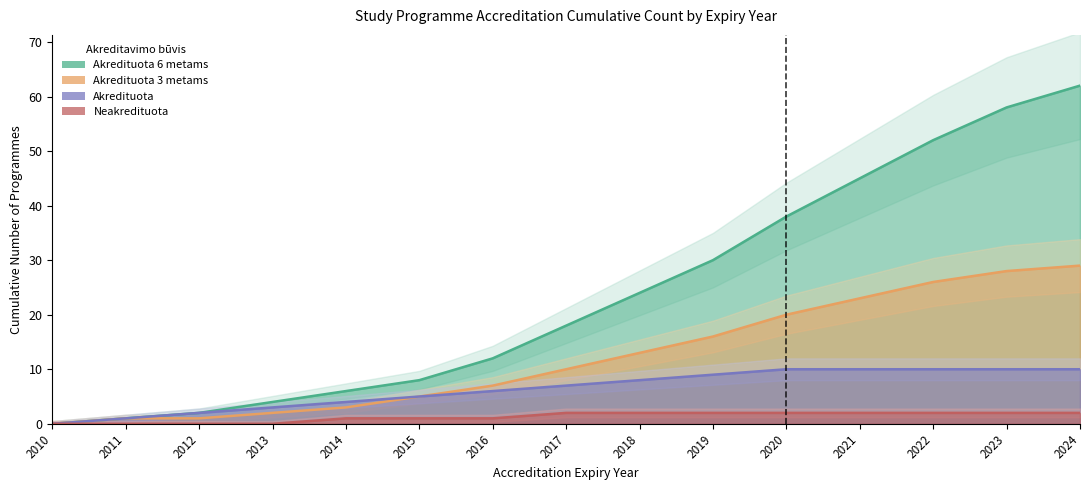

Which category has the lowest value across all series?

2010